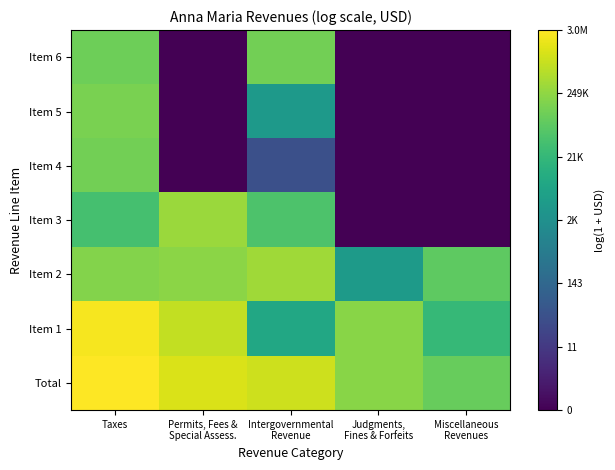

What is the spread (max minus min) of values at Miscellaneous
Revenues?

11.5